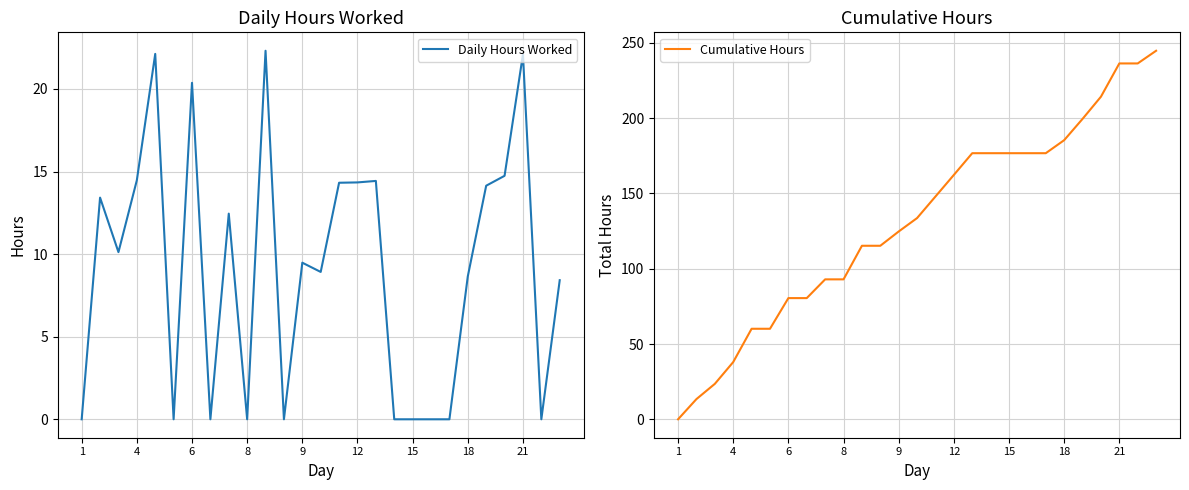

True or false: Daily Hours Worked has a value of 0.0 at 1.

True